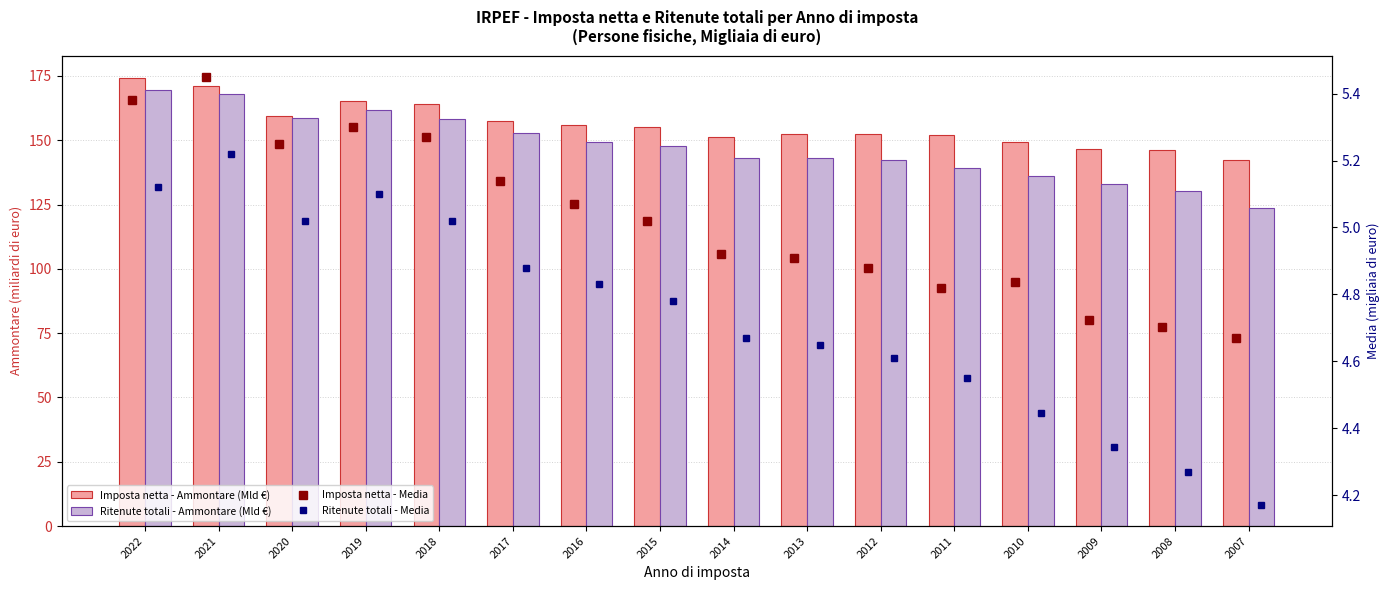

What is the lowest value of the Imposta netta - Ammontare (Mld €) series?

142.5